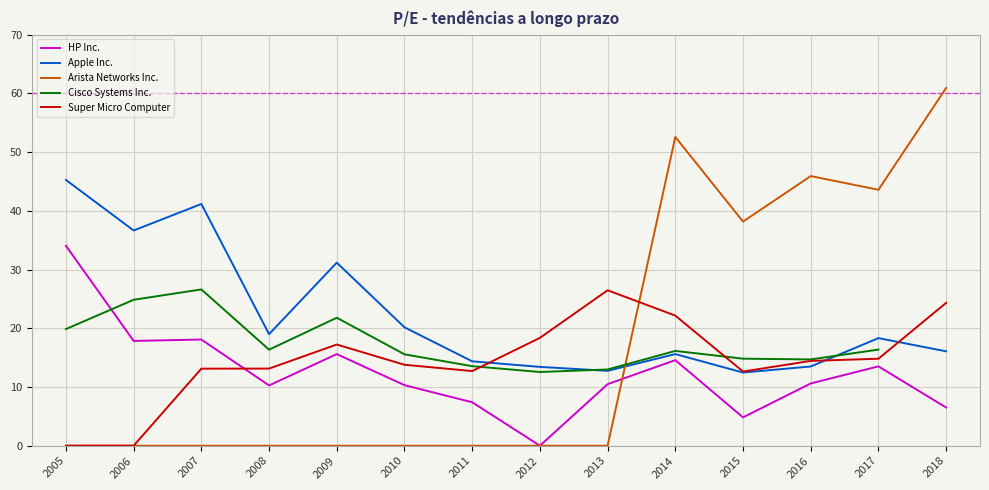

True or false: Arista Networks Inc. has a value of 0.0 at 2011.

True